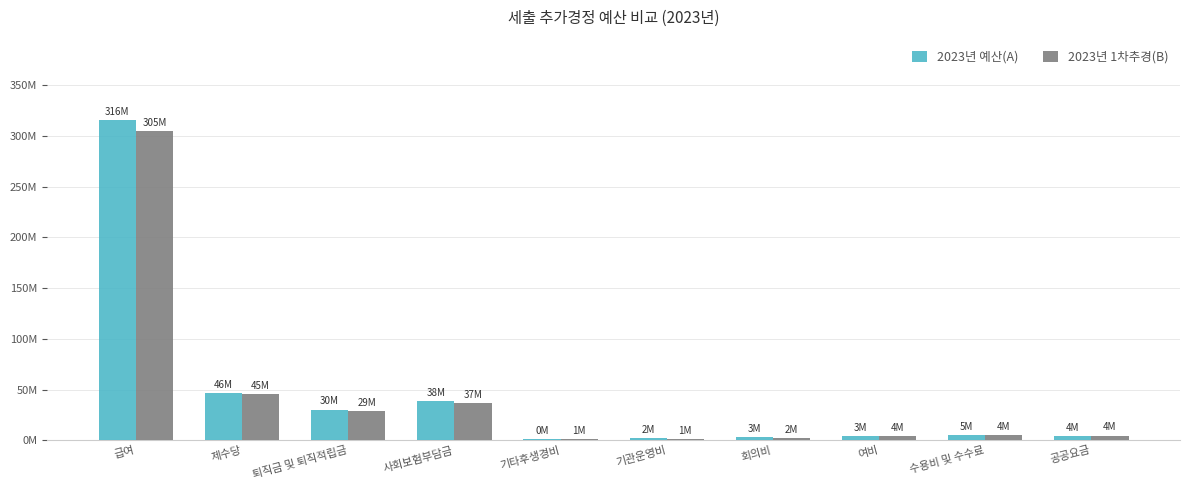

What is the label of the 1st bar from the left?

급여